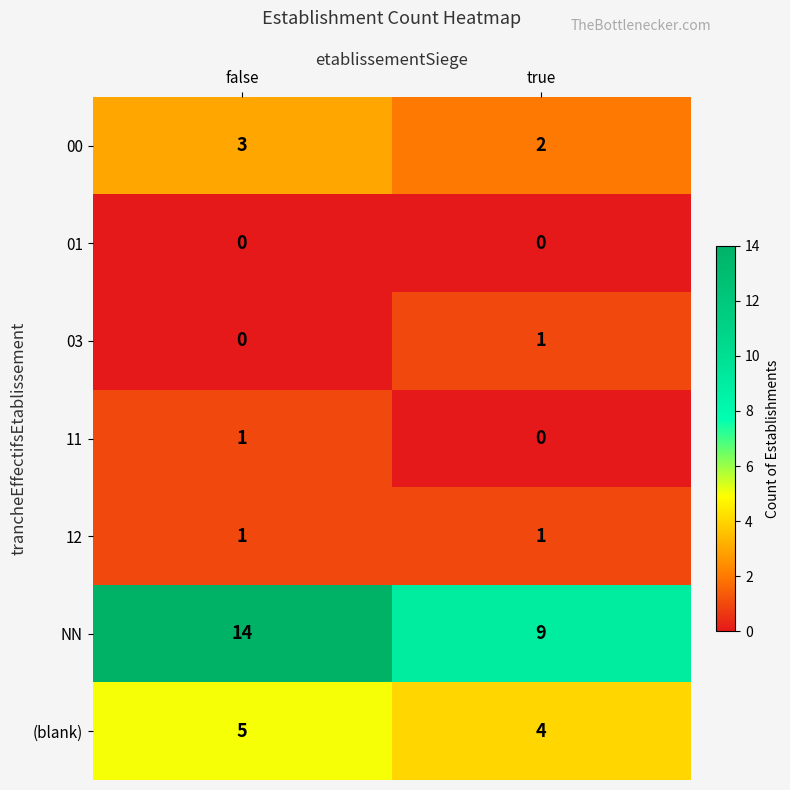

Which series has the widest spread of values?

NN